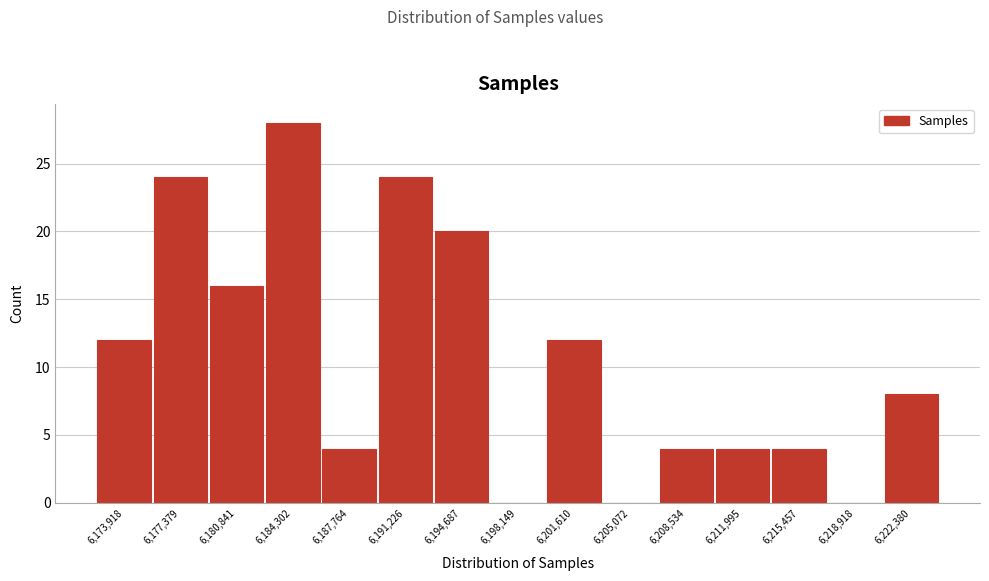

Reading right to left, list all the values displayed in this chart.

6,222,380=8	6,218,918=0	6,215,457=4	6,211,995=4	6,208,534=4	6,205,072=0	6,201,610=12	6,198,149=0	6,194,687=20	6,191,226=24	6,187,764=4	6,184,302=28	6,180,841=16	6,177,379=24	6,173,918=12